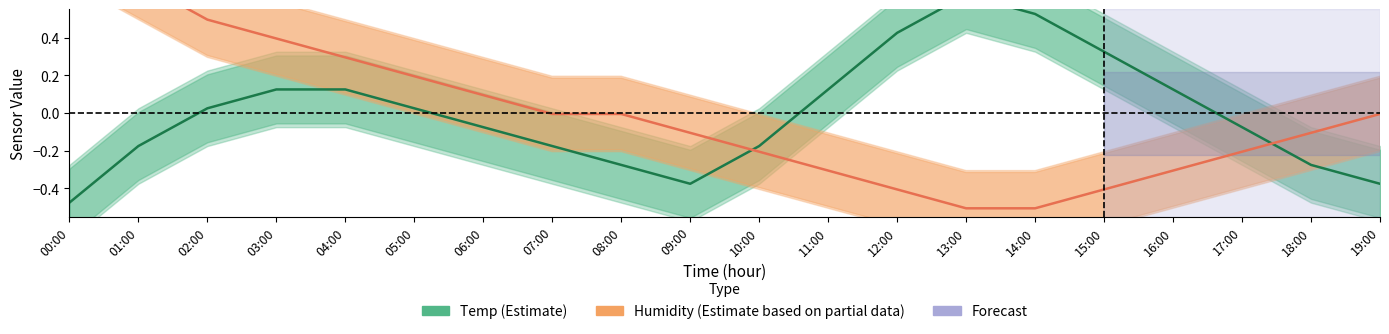

What is the total value across all series at 07:00?

-0.2